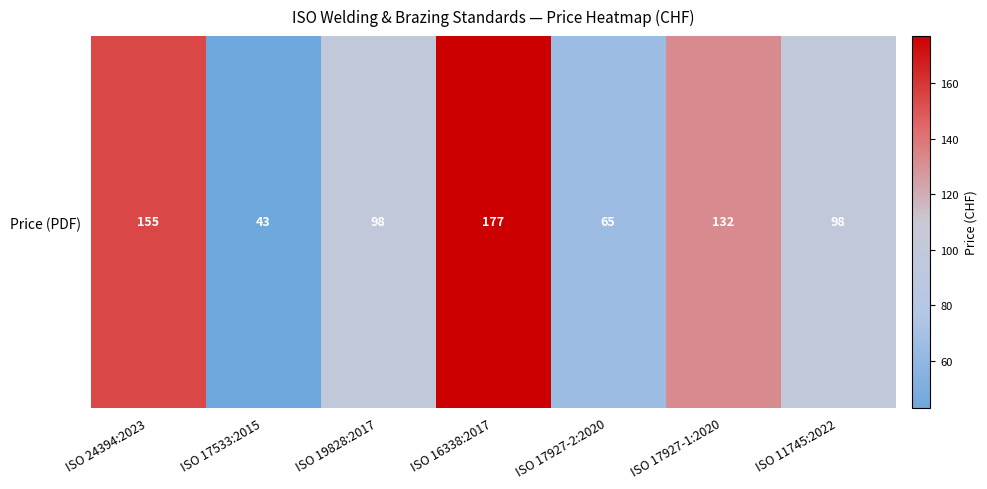

The chart shows a value of 65 at ISO 17927-2:2020. True or false?

True